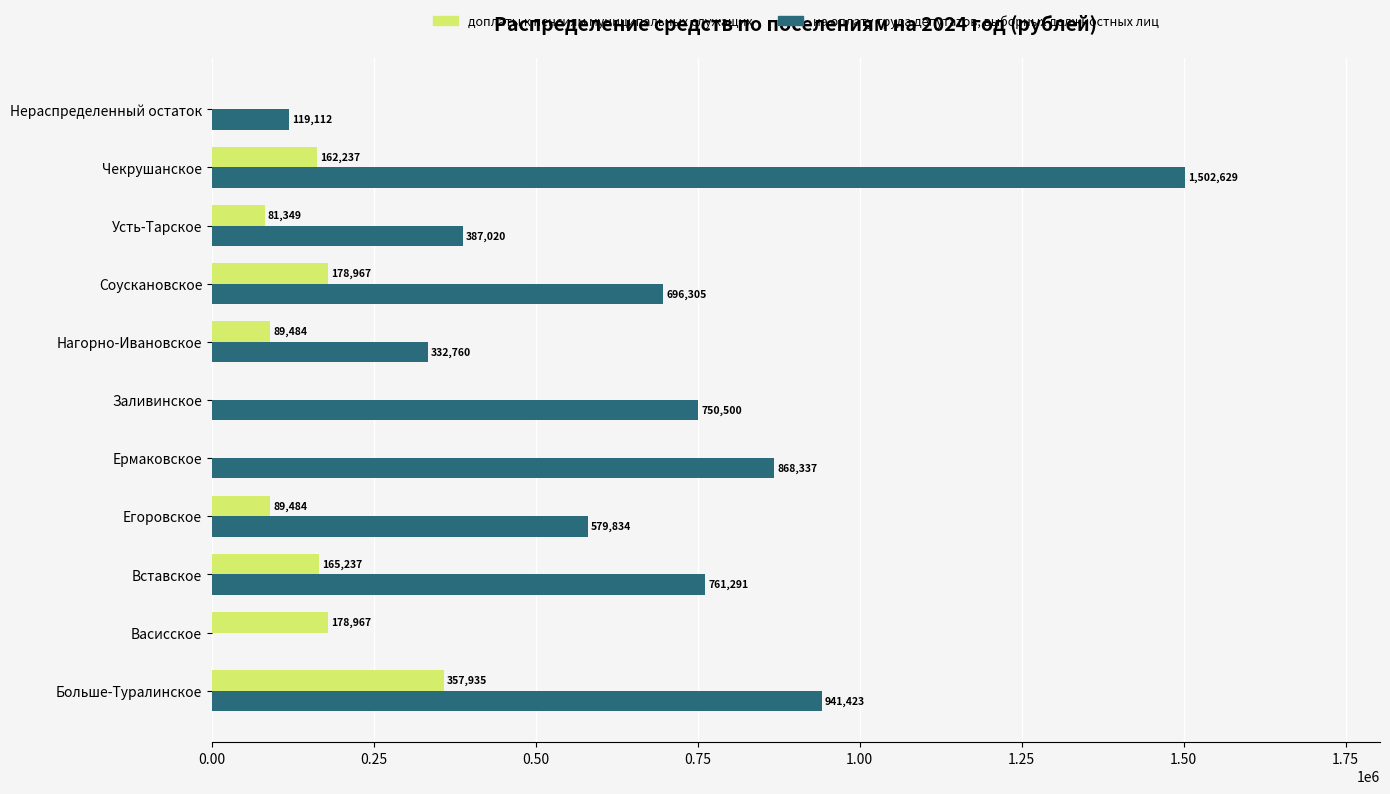

Read the доплаты к пенсиям муниципальных служащих value at Соускановское.

178967.4